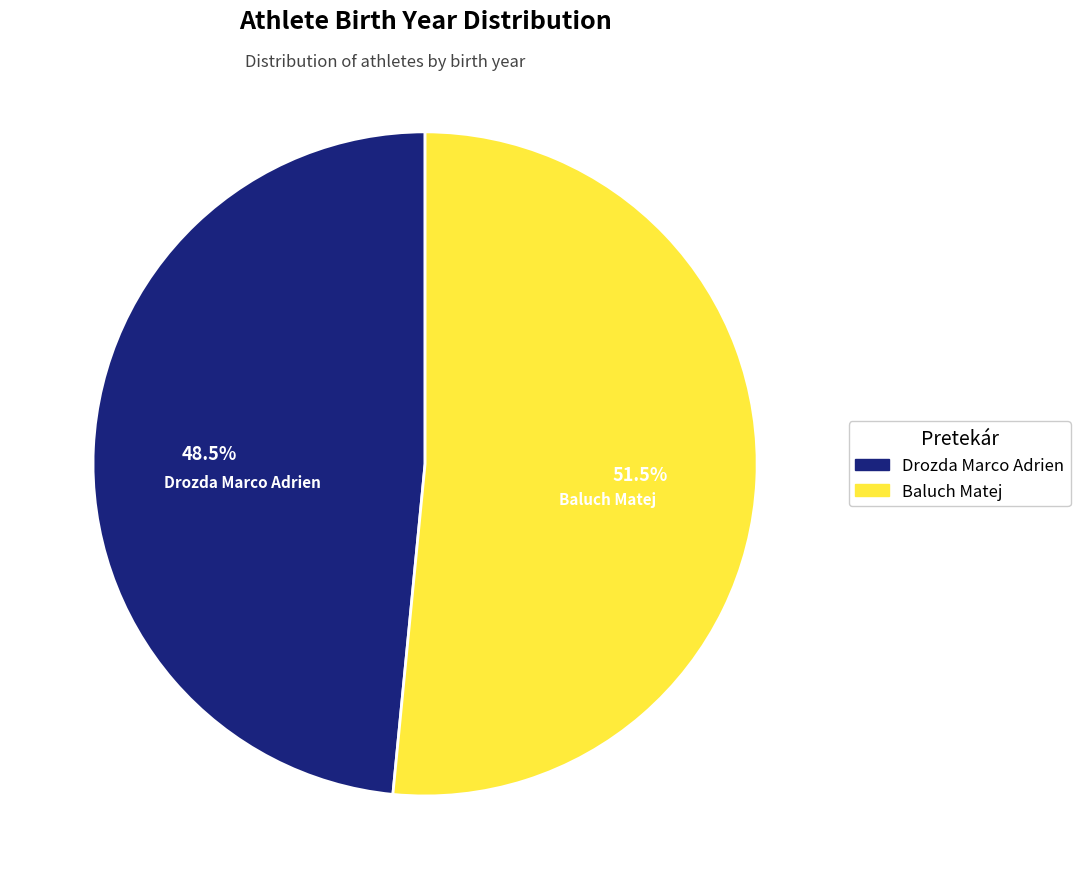

Which category accounts for the majority?

Baluch Matej